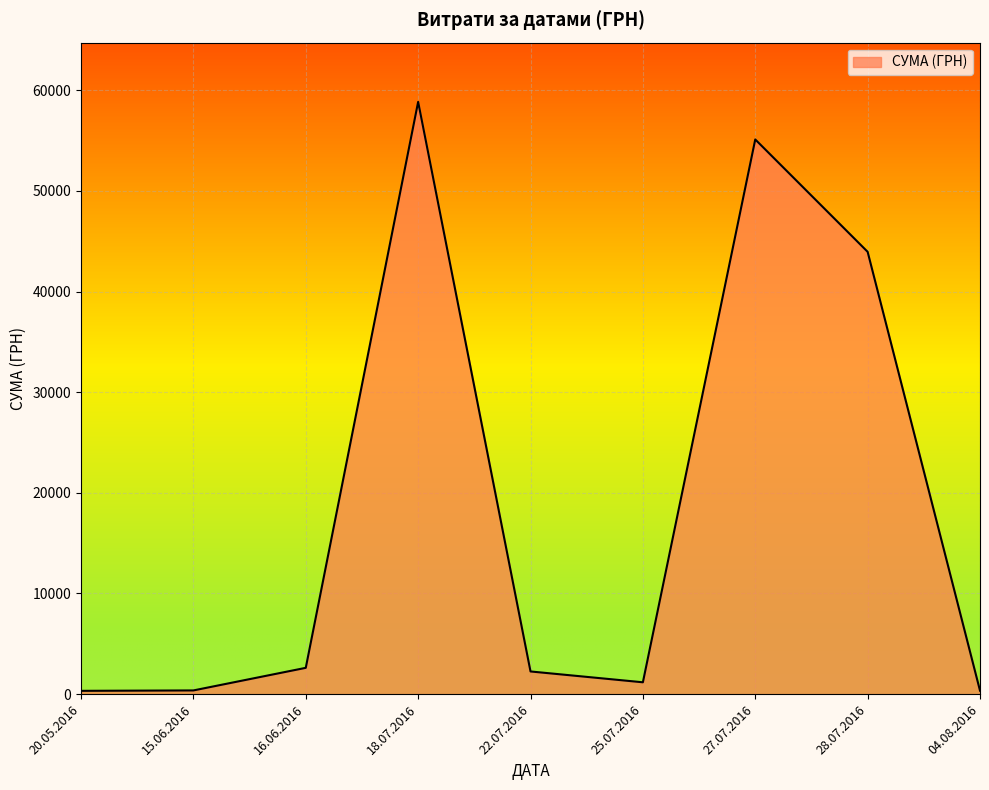

What is the approximate value at 27.07.2016?

55105.0